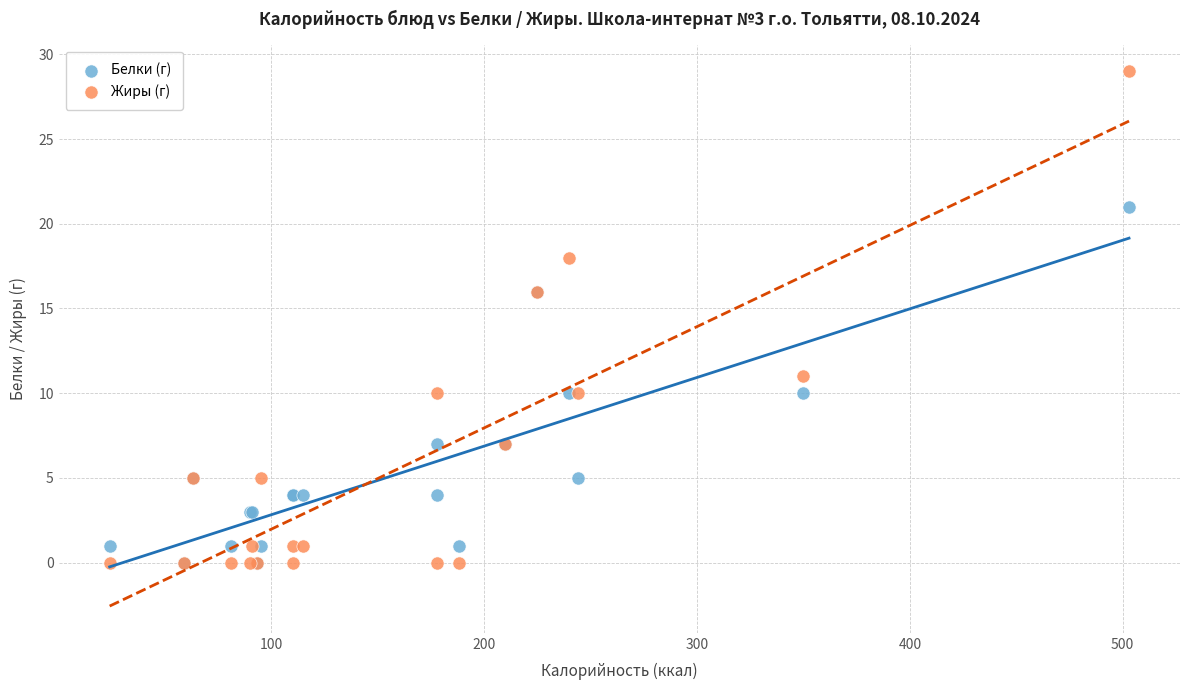

What are all the series names shown in the legend?

Белки (г), Жиры (г)